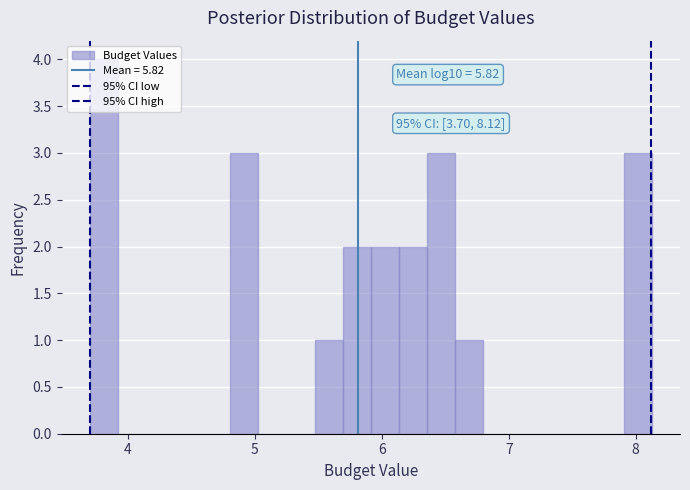

Around what value on the x-axis is the tallest bar? Give the approximate position of its centre, as read against the axis.

3.8